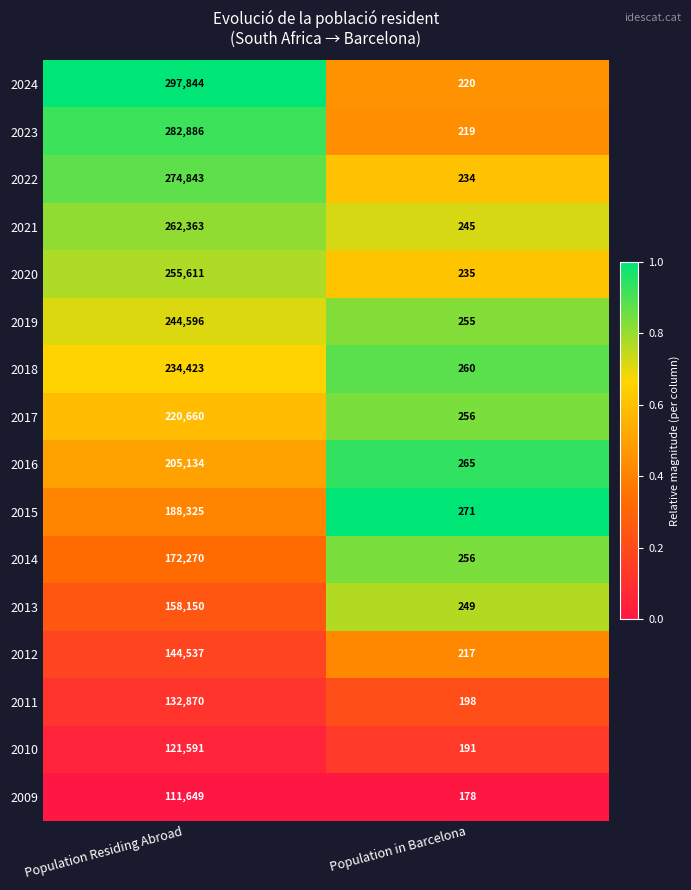

Rank the series by their maximum value, from lowest to highest.

2009, 2010, 2011, 2012, 2013, 2014, 2015, 2016, 2017, 2018, 2019, 2020, 2021, 2022, 2023, 2024